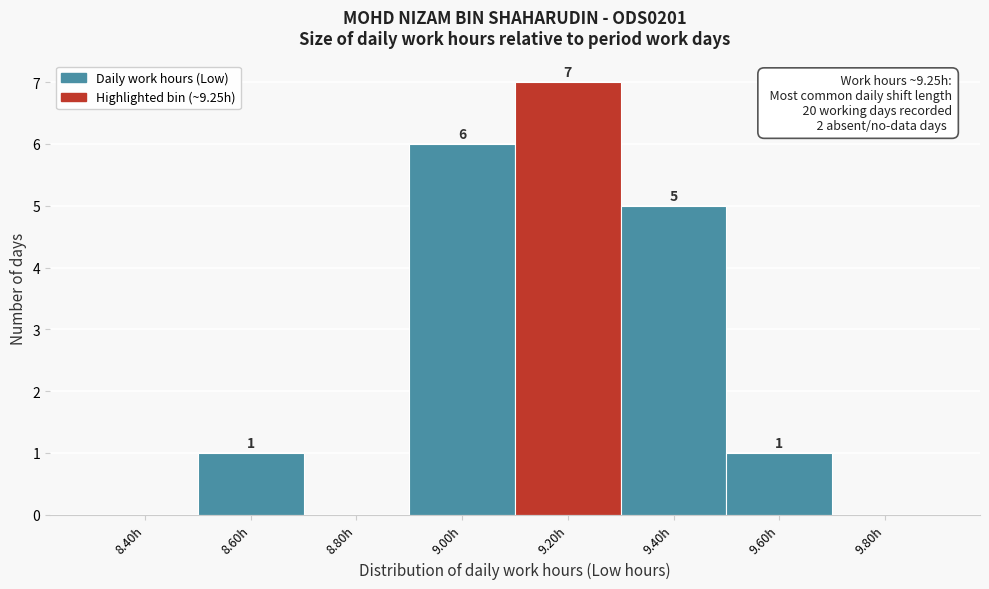

Reading left to right, extract all data points from this chart.

8.40h=0	8.60h=1	8.80h=0	9.00h=6	9.20h=7	9.40h=5	9.60h=1	9.80h=0